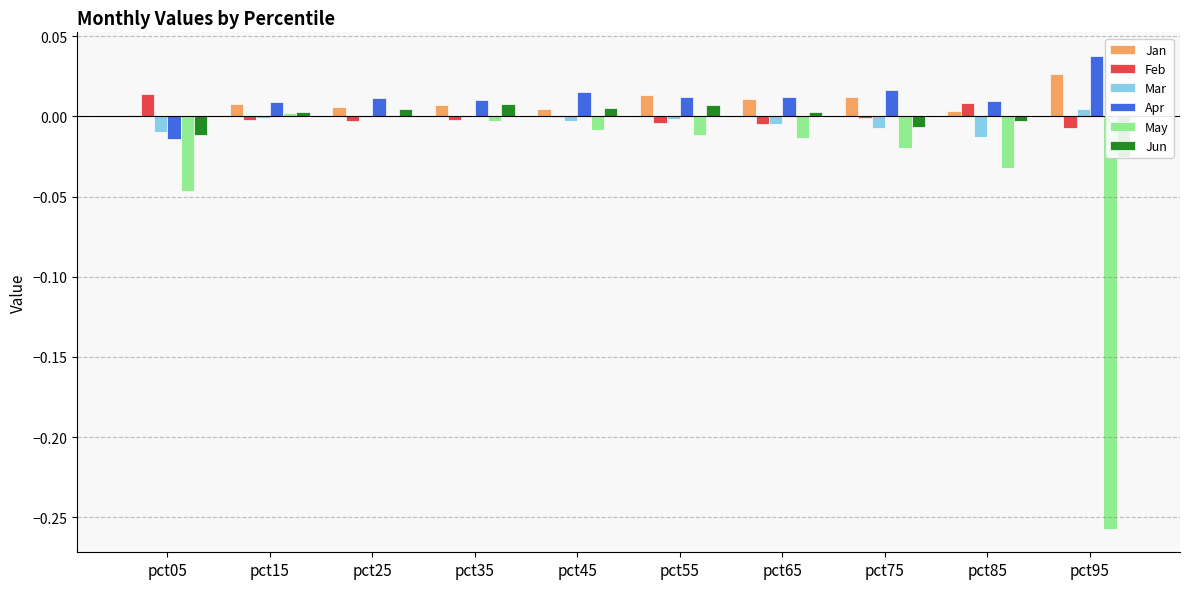

Reading left to right, what are all the values shown in this chart?

Jan: pct05=0.0	pct15=0.0	pct25=0.0	pct35=0.0	pct45=0.0	pct55=0.0	pct65=0.0	pct75=0.0	pct85=0.0	pct95=0.0
Feb: pct05=0.0	pct15=-0.0	pct25=-0.0	pct35=-0.0	pct45=-0.0	pct55=-0.0	pct65=-0.0	pct75=-0.0	pct85=0.0	pct95=-0.0
Mar: pct05=-0.0	pct15=-0.0	pct25=-0.0	pct35=0.0	pct45=-0.0	pct55=-0.0	pct65=-0.0	pct75=-0.0	pct85=-0.0	pct95=0.0
Apr: pct05=-0.0	pct15=0.0	pct25=0.0	pct35=0.0	pct45=0.0	pct55=0.0	pct65=0.0	pct75=0.0	pct85=0.0	pct95=0.0
May: pct05=-0.0	pct15=0.0	pct25=-0.0	pct35=-0.0	pct45=-0.0	pct55=-0.0	pct65=-0.0	pct75=-0.0	pct85=-0.0	pct95=-0.3
Jun: pct05=-0.0	pct15=0.0	pct25=0.0	pct35=0.0	pct45=0.0	pct55=0.0	pct65=0.0	pct75=-0.0	pct85=-0.0	pct95=-0.0